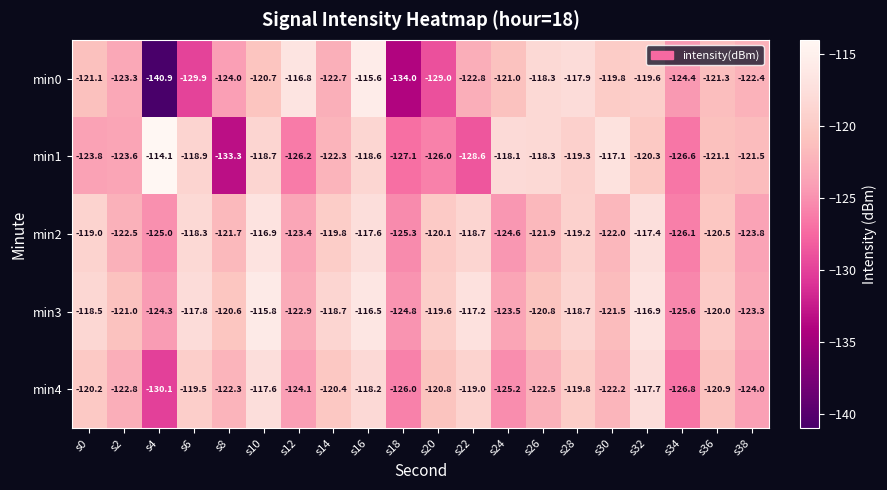

What is the difference between the min0 values at s28 and s12?

1.1